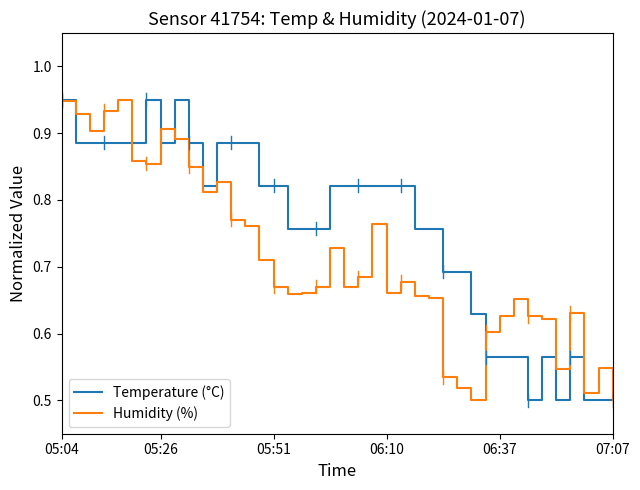

Rank the series by their average value, from lowest to highest.

Humidity (%), Temperature (°C)